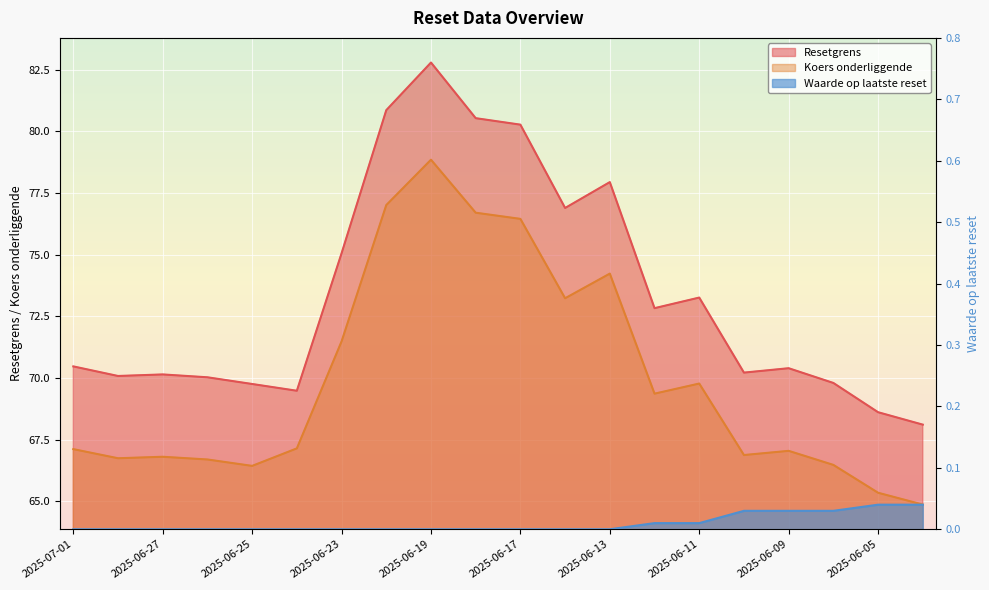

The Resetgrens series shows 38.2 at 2025-06-04. True or false?

False